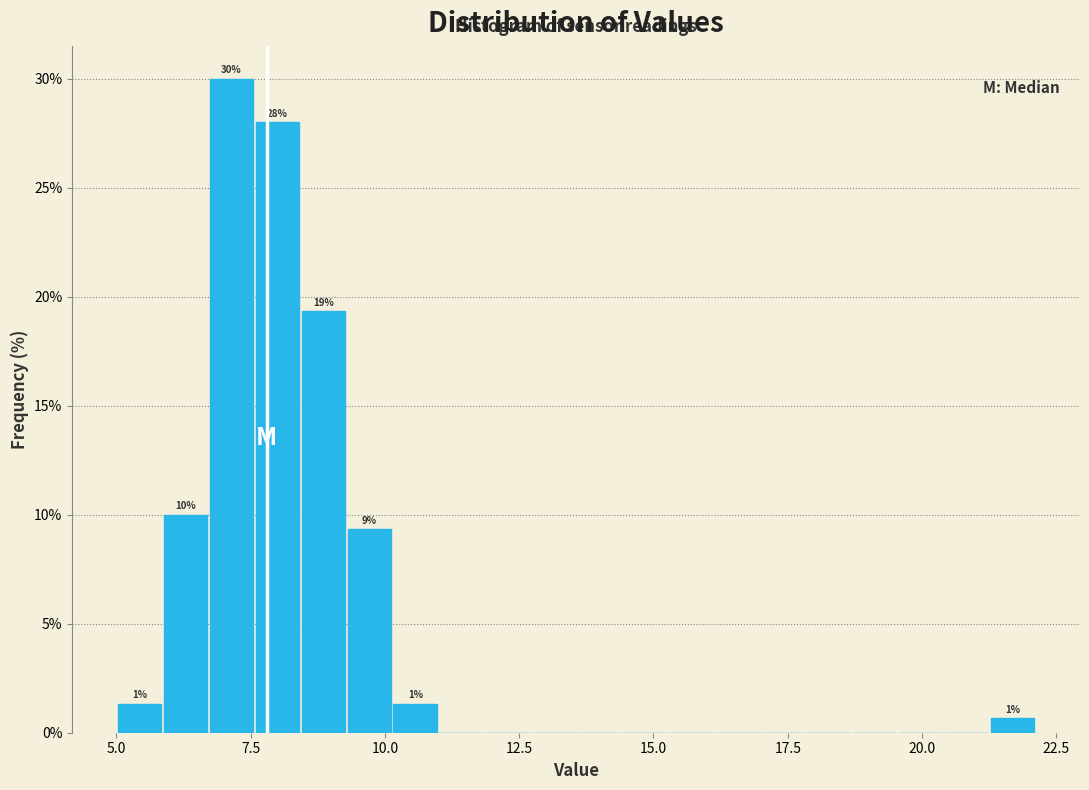

Read against the x-axis, roughly where is the centre of the tallest bar?

7.0